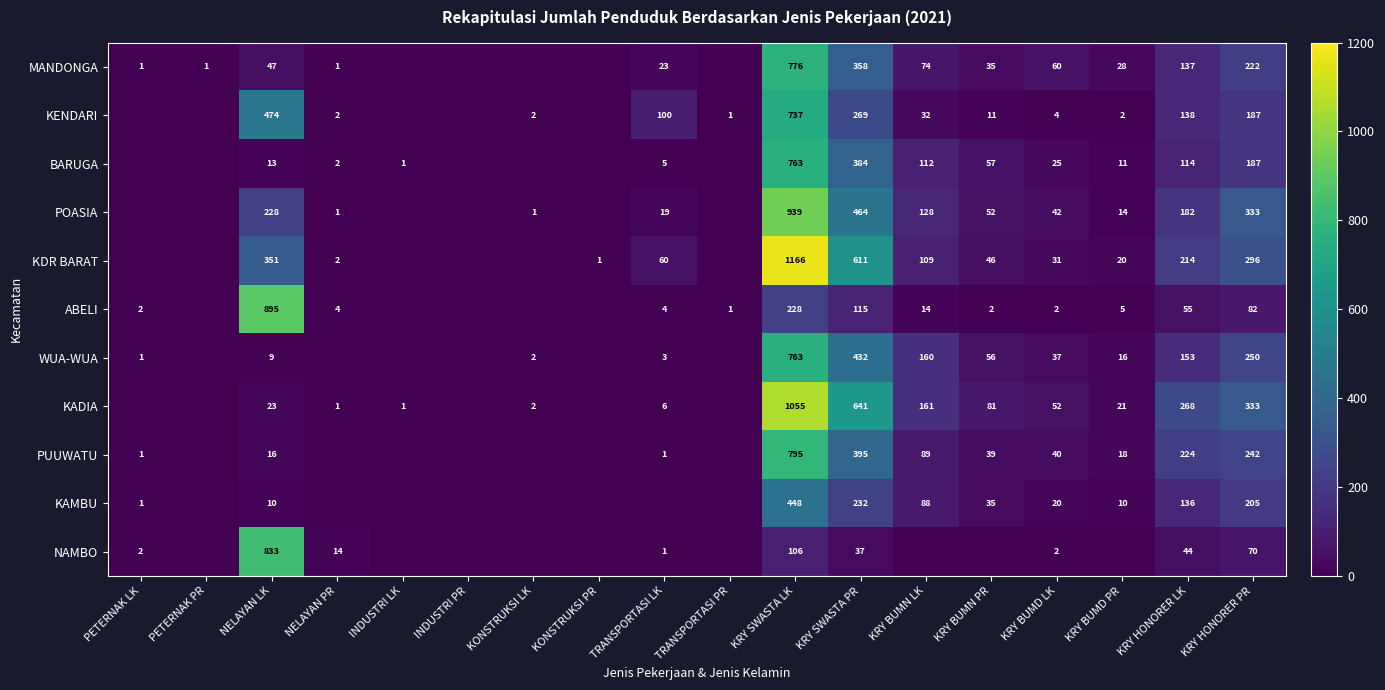

The NAMBO series shows 14 at NELAYAN PR. True or false?

True